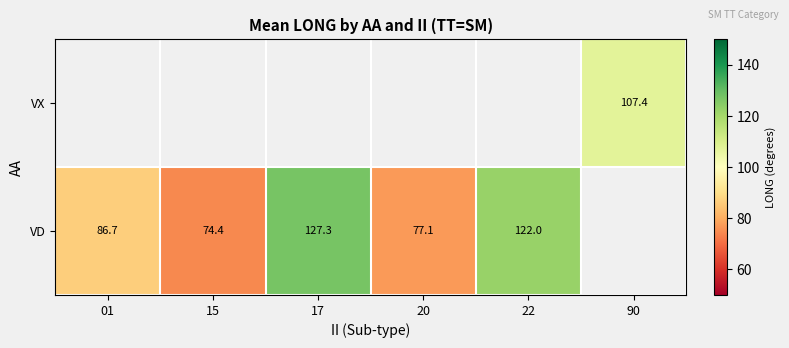

What is the sum of the VD values at 20 and 22?

199.1